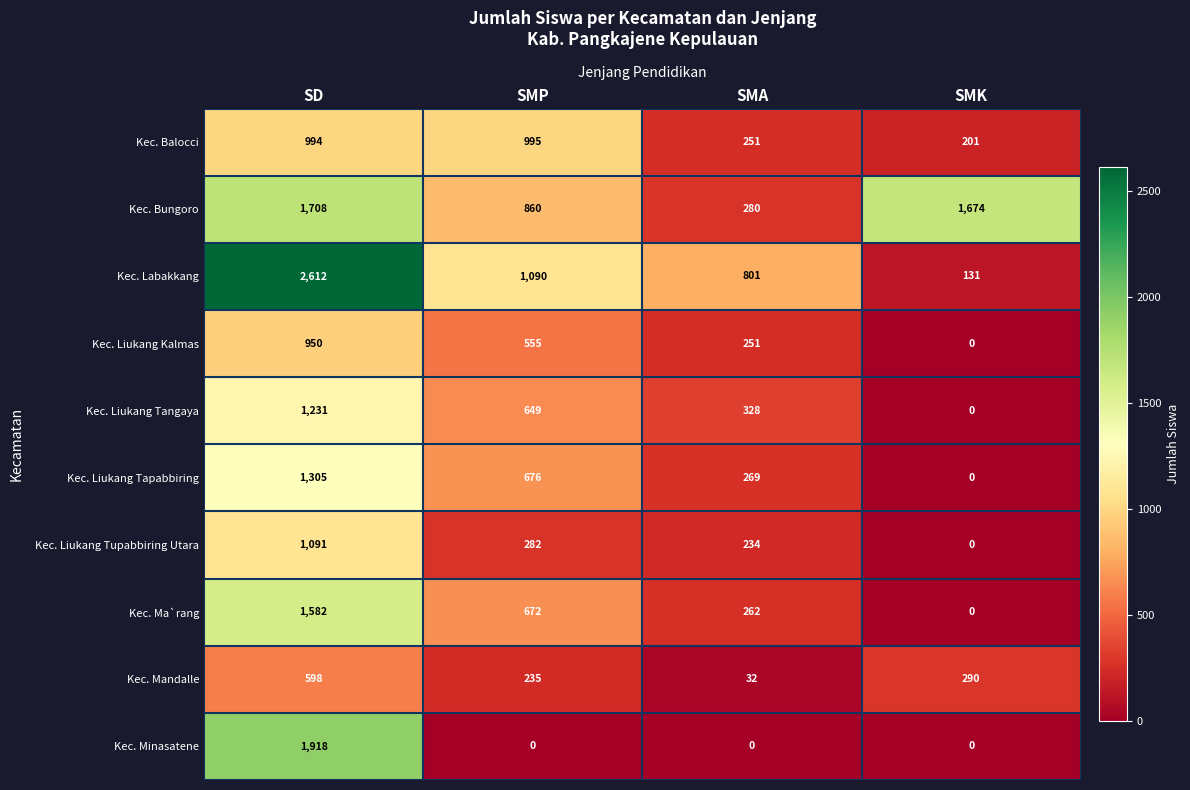

What is the total value across all series at SD?

13989